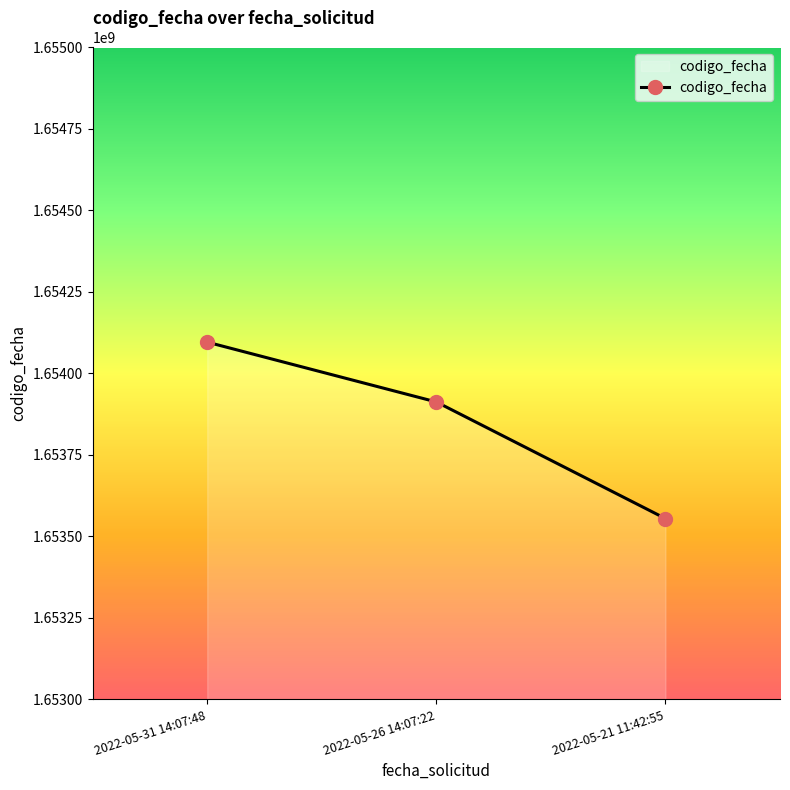

Which category has the highest value across all series?

2022-05-31 14:07:48